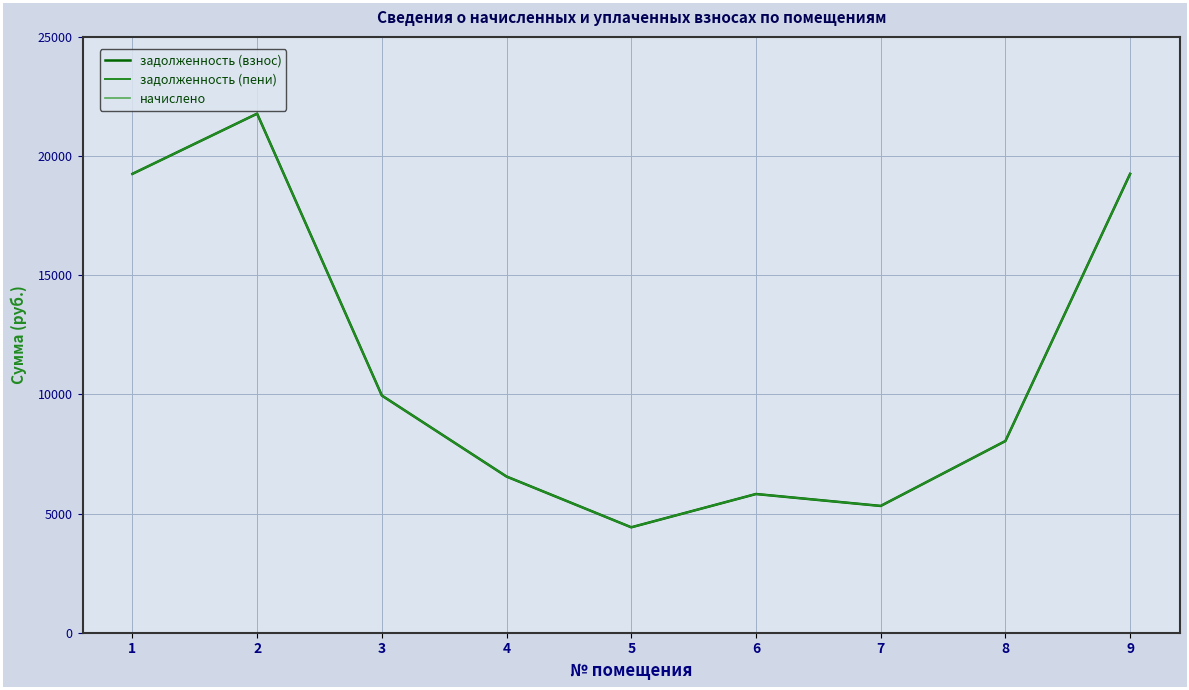

Reading right to left, transcribe all the data shown in this chart.

задолженность (взнос): 19252.6	8043.2	5319.5	5820.0	4423.2	6553.3	9952.2	21778.4	19252.6
задолженность (пени): 19252.6	8043.2	5319.5	5820.0	4423.2	6553.3	9952.2	21778.4	19252.6
начислено: 0.0	0.0	0.0	0.0	0.0	0.0	0.0	0.0	0.0